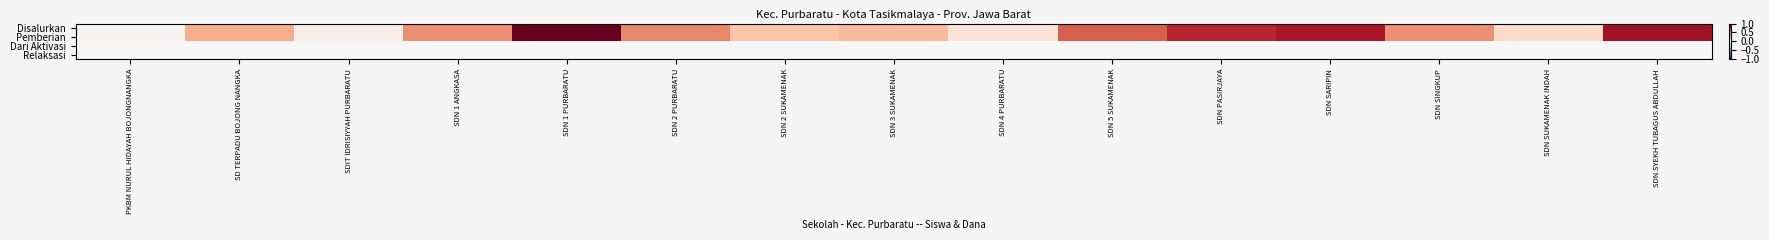

What is the spread (max minus min) of values at SDN SYEKH TUBAGUS ABDULLAH?

0.8